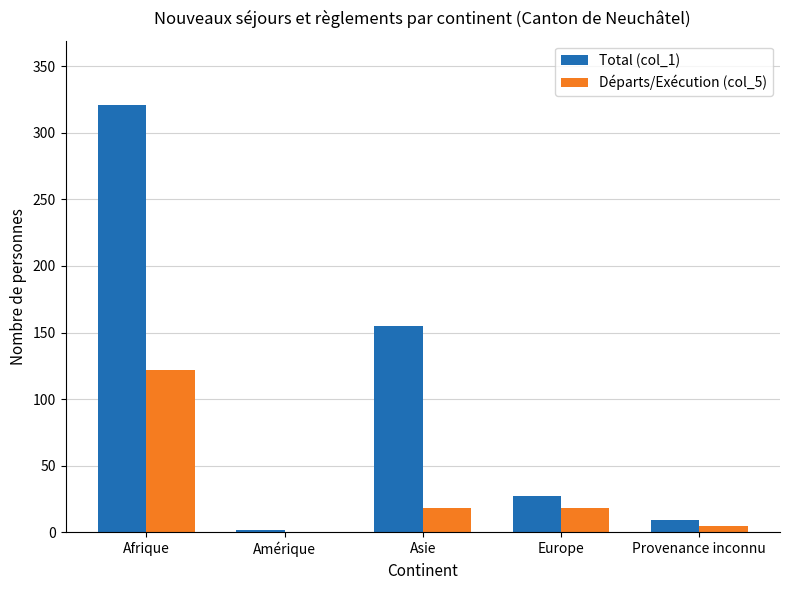

At which category is the sum across all series the highest?

Afrique